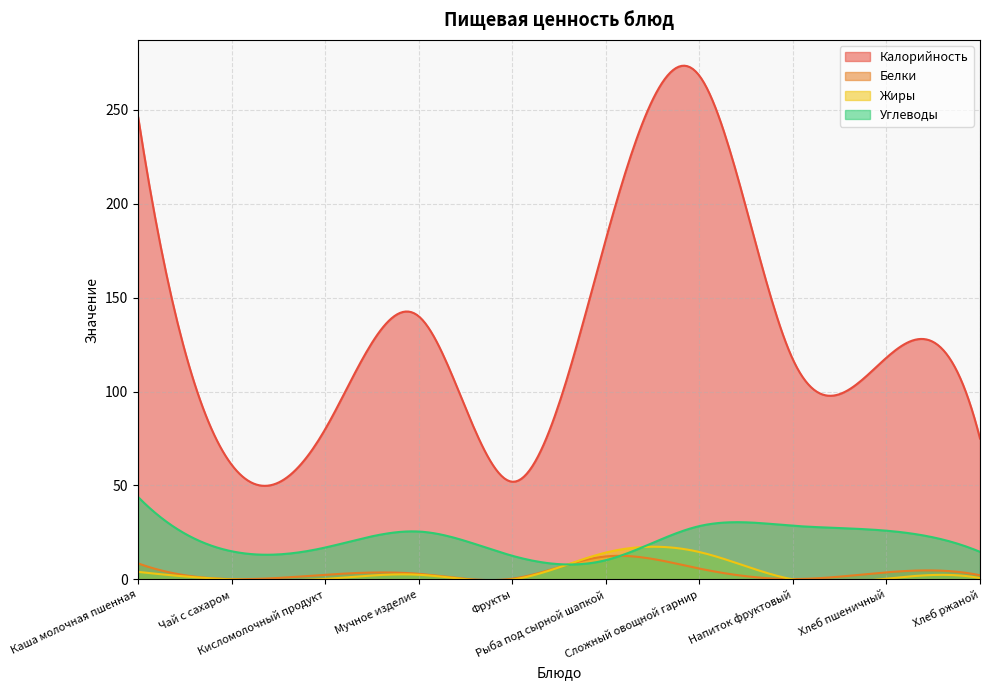

What are all the series names shown in the legend?

Калорийность, Белки, Жиры, Углеводы